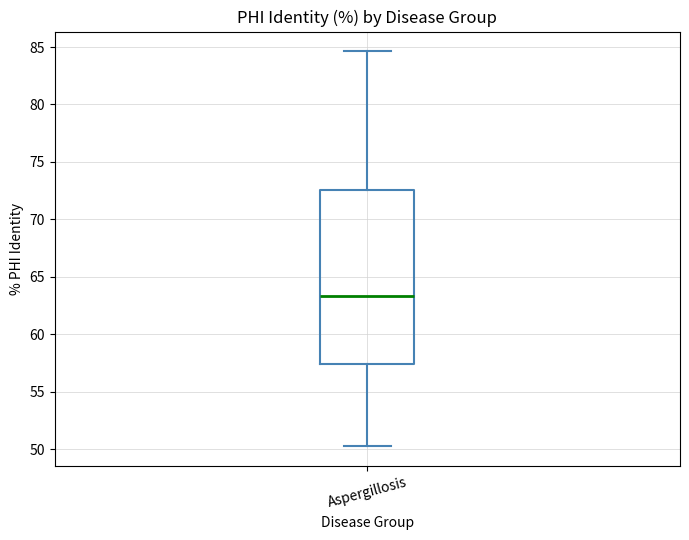

Read this box plot against the y-axis: the position of the median line, the range covered by the box, and the ends of both whiskers. The values are not printed on the chart, so give them approximately, as read against the axis.

median 63.5, box 57.5 to 72.5, whiskers 50.0 to 84.5